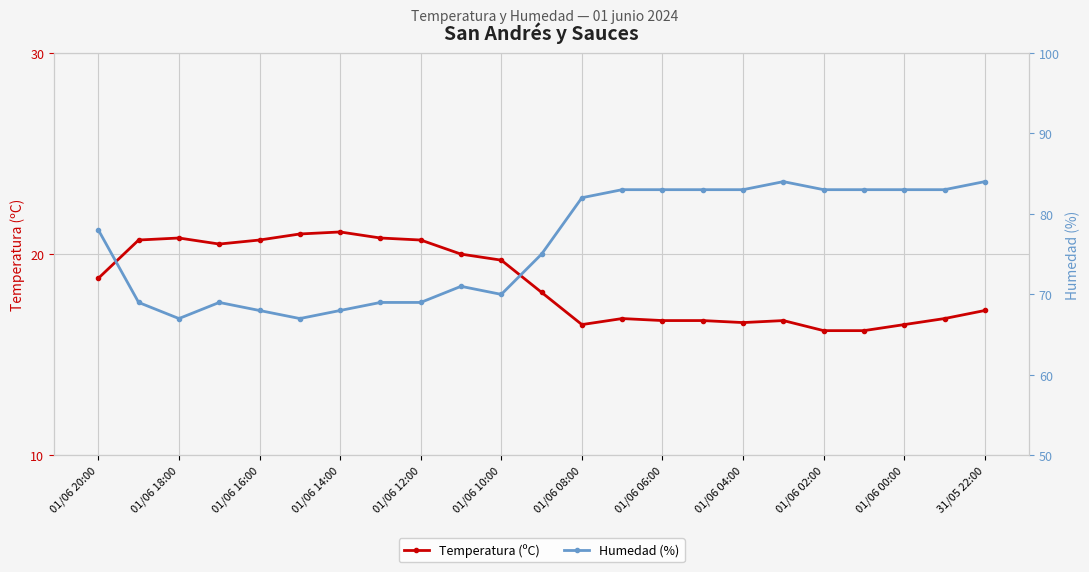

True or false: Temperatura (ºC) has more than 0 points higher than both neighbors.

True